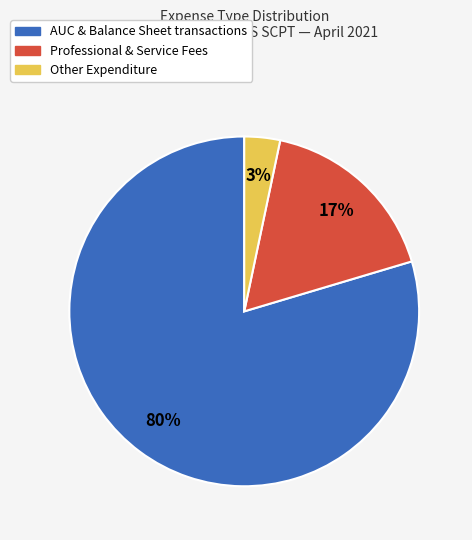

How many slices are in this pie chart?

3